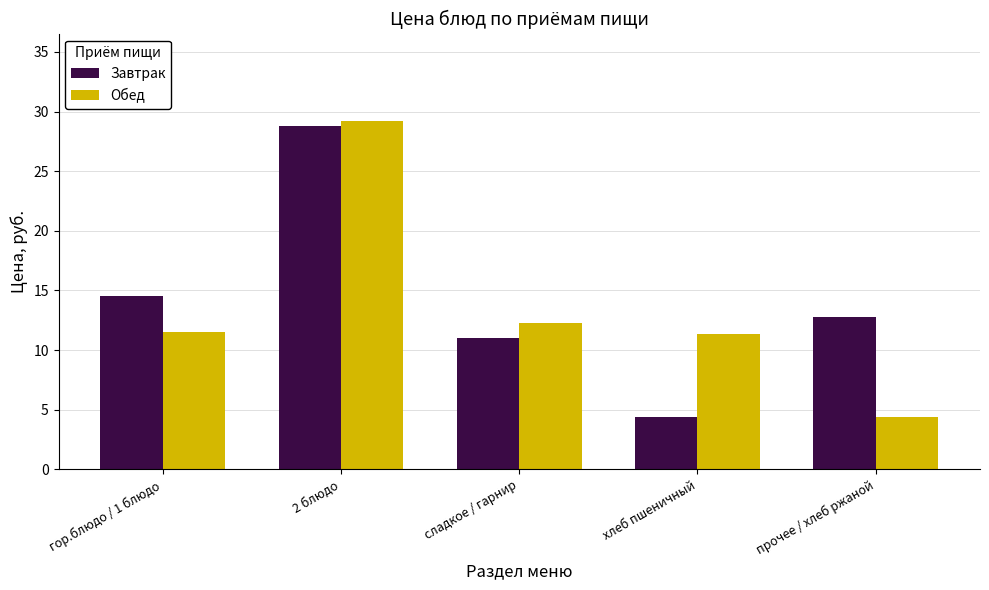

How many bars are there in total?

10